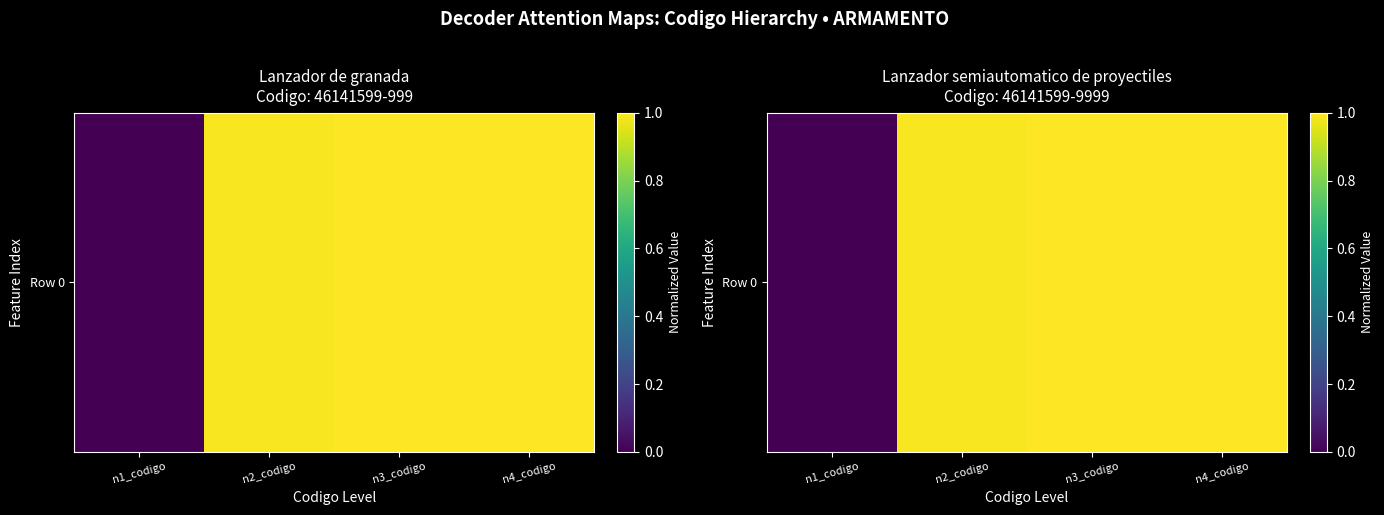

The chart shows a value of 1.0 at n2_codigo. True or false?

True